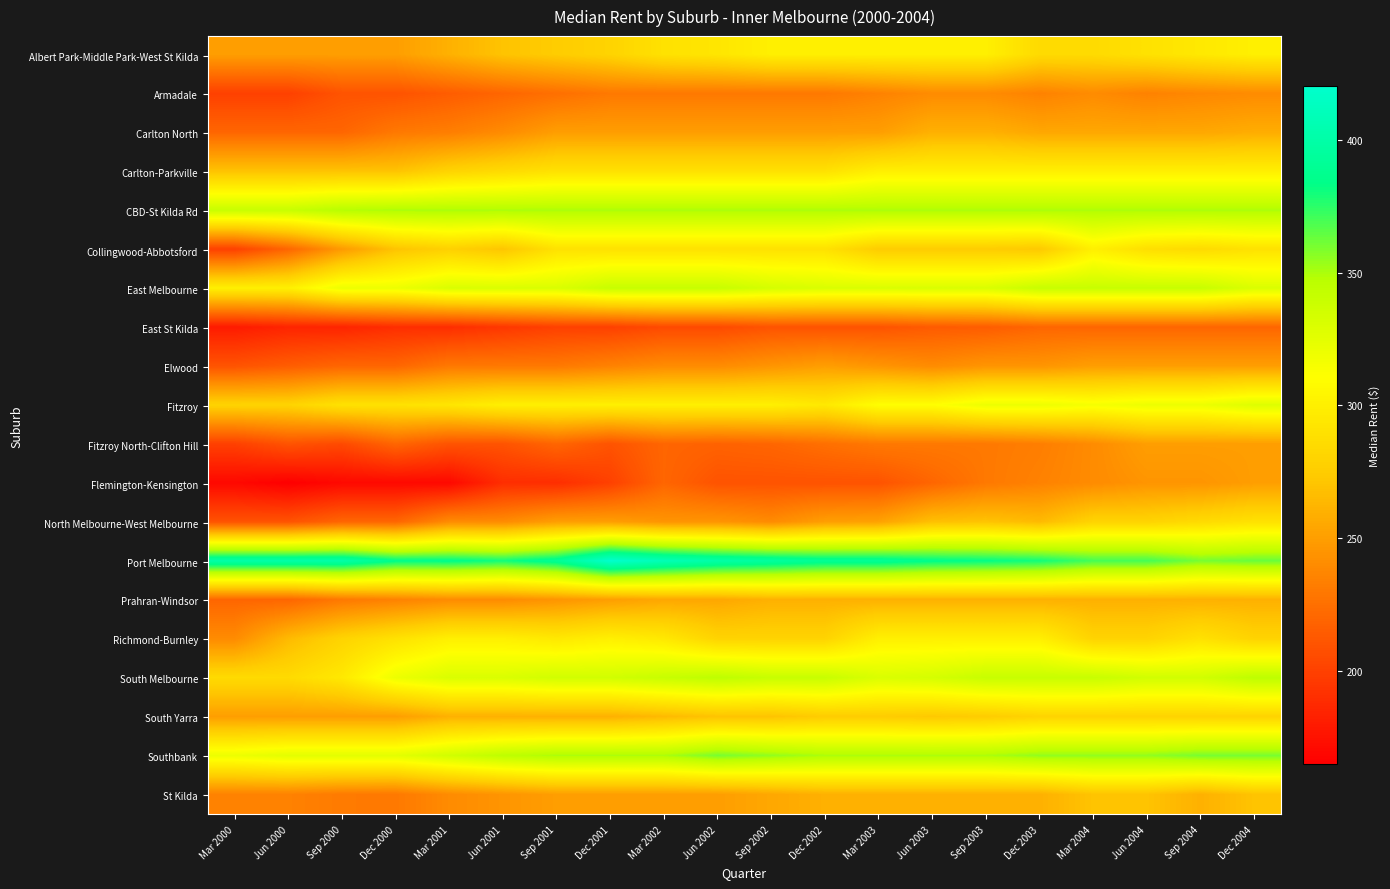

Reading left to right, what are all the values shown in this chart?

Albert Park-Middle Park-West St Kilda: Mar 2000=250	Jun 2000=250	Sep 2000=250	Dec 2000=250	Mar 2001=260	Jun 2001=270	Sep 2001=275	Dec 2001=280	Mar 2002=290	Jun 2002=293	Sep 2002=300	Dec 2002=300	Mar 2003=300	Jun 2003=300	Sep 2003=300	Dec 2003=285	Mar 2004=285	Jun 2004=290	Sep 2004=295	Dec 2004=300
Armadale: Mar 2000=200	Jun 2000=200	Sep 2000=210	Dec 2000=210	Mar 2001=215	Jun 2001=220	Sep 2001=225	Dec 2001=230	Mar 2002=230	Jun 2002=230	Sep 2002=230	Dec 2002=230	Mar 2003=235	Jun 2003=240	Sep 2003=240	Dec 2003=235	Mar 2004=240	Jun 2004=235	Sep 2004=238	Dec 2004=240
Carlton North: Mar 2000=220	Jun 2000=220	Sep 2000=220	Dec 2000=230	Mar 2001=233	Jun 2001=240	Sep 2001=250	Dec 2001=250	Mar 2002=250	Jun 2002=250	Sep 2002=250	Dec 2002=250	Mar 2003=250	Jun 2003=260	Sep 2003=260	Dec 2003=255	Mar 2004=255	Jun 2004=255	Sep 2004=255	Dec 2004=258
Carlton-Parkville: Mar 2000=270	Jun 2000=270	Sep 2000=270	Dec 2000=270	Mar 2001=280	Jun 2001=285	Sep 2001=290	Dec 2001=290	Mar 2002=290	Jun 2002=290	Sep 2002=290	Dec 2002=290	Mar 2003=300	Jun 2003=300	Sep 2003=300	Dec 2003=300	Mar 2004=300	Jun 2004=300	Sep 2004=300	Dec 2004=300
CBD-St Kilda Rd: Mar 2000=340	Jun 2000=340	Sep 2000=348	Dec 2000=350	Mar 2001=350	Jun 2001=350	Sep 2001=350	Dec 2001=350	Mar 2002=350	Jun 2002=350	Sep 2002=350	Dec 2002=350	Mar 2003=350	Jun 2003=350	Sep 2003=350	Dec 2003=350	Mar 2004=350	Jun 2004=350	Sep 2004=350	Dec 2004=350
Collingwood-Abbotsford: Mar 2000=200	Jun 2000=220	Sep 2000=248	Dec 2000=270	Mar 2001=278	Jun 2001=271	Sep 2001=290	Dec 2001=290	Mar 2002=290	Jun 2002=290	Sep 2002=290	Dec 2002=290	Mar 2003=275	Jun 2003=275	Sep 2003=275	Dec 2003=273	Mar 2004=300	Jun 2004=288	Sep 2004=285	Dec 2004=290
East Melbourne: Mar 2000=300	Jun 2000=300	Sep 2000=320	Dec 2000=320	Mar 2001=330	Jun 2001=330	Sep 2001=330	Dec 2001=340	Mar 2002=340	Jun 2002=340	Sep 2002=333	Dec 2002=330	Mar 2003=330	Jun 2003=330	Sep 2003=330	Dec 2003=340	Mar 2004=340	Jun 2004=340	Sep 2004=340	Dec 2004=330
East St Kilda: Mar 2000=180	Jun 2000=185	Sep 2000=185	Dec 2000=190	Mar 2001=190	Jun 2001=195	Sep 2001=200	Dec 2001=200	Mar 2002=205	Jun 2002=205	Sep 2002=210	Dec 2002=210	Mar 2003=210	Jun 2003=214	Sep 2003=215	Dec 2003=220	Mar 2004=220	Jun 2004=220	Sep 2004=220	Dec 2004=220
Elwood: Mar 2000=210	Jun 2000=215	Sep 2000=220	Dec 2000=220	Mar 2001=230	Jun 2001=230	Sep 2001=230	Dec 2001=235	Mar 2002=240	Jun 2002=240	Sep 2002=245	Dec 2002=250	Mar 2003=245	Jun 2003=240	Sep 2003=245	Dec 2003=245	Mar 2004=250	Jun 2004=250	Sep 2004=250	Dec 2004=250
Fitzroy: Mar 2000=280	Jun 2000=280	Sep 2000=290	Dec 2000=290	Mar 2001=293	Jun 2001=300	Sep 2001=300	Dec 2001=300	Mar 2002=300	Jun 2002=300	Sep 2002=300	Dec 2002=295	Mar 2003=310	Jun 2003=310	Sep 2003=320	Dec 2003=320	Mar 2004=315	Jun 2004=320	Sep 2004=320	Dec 2004=328
Fitzroy North-Clifton Hill: Mar 2000=200	Jun 2000=210	Sep 2000=205	Dec 2000=220	Mar 2001=210	Jun 2001=210	Sep 2001=220	Dec 2001=210	Mar 2002=220	Jun 2002=218	Sep 2002=220	Dec 2002=225	Mar 2003=230	Jun 2003=230	Sep 2003=230	Dec 2003=233	Mar 2004=240	Jun 2004=250	Sep 2004=250	Dec 2004=250
Flemington-Kensington: Mar 2000=170	Jun 2000=165	Sep 2000=170	Dec 2000=170	Mar 2001=170	Jun 2001=190	Sep 2001=190	Dec 2001=200	Mar 2002=220	Jun 2002=210	Sep 2002=210	Dec 2002=210	Mar 2003=210	Jun 2003=220	Sep 2003=230	Dec 2003=235	Mar 2004=240	Jun 2004=245	Sep 2004=245	Dec 2004=250
North Melbourne-West Melbourne: Mar 2000=210	Jun 2000=210	Sep 2000=220	Dec 2000=220	Mar 2001=240	Jun 2001=240	Sep 2001=250	Dec 2001=250	Mar 2002=245	Jun 2002=245	Sep 2002=240	Dec 2002=250	Mar 2003=252	Jun 2003=268	Sep 2003=270	Dec 2003=265	Mar 2004=280	Jun 2004=280	Sep 2004=285	Dec 2004=290
Port Melbourne: Mar 2000=400	Jun 2000=400	Sep 2000=400	Dec 2000=385	Mar 2001=385	Jun 2001=380	Sep 2001=390	Dec 2001=420	Mar 2002=408	Jun 2002=400	Sep 2002=395	Dec 2002=390	Mar 2003=390	Jun 2003=385	Sep 2003=383	Dec 2003=380	Mar 2004=370	Jun 2004=370	Sep 2004=360	Dec 2004=363
Prahran-Windsor: Mar 2000=220	Jun 2000=220	Sep 2000=230	Dec 2000=235	Mar 2001=240	Jun 2001=240	Sep 2001=245	Dec 2001=250	Mar 2002=255	Jun 2002=255	Sep 2002=260	Dec 2002=260	Mar 2003=260	Jun 2003=260	Sep 2003=260	Dec 2003=260	Mar 2004=260	Jun 2004=260	Sep 2004=260	Dec 2004=260
Richmond-Burnley: Mar 2000=240	Jun 2000=265	Sep 2000=280	Dec 2000=290	Mar 2001=300	Jun 2001=300	Sep 2001=295	Dec 2001=300	Mar 2002=295	Jun 2002=280	Sep 2002=280	Dec 2002=280	Mar 2003=300	Jun 2003=300	Sep 2003=300	Dec 2003=300	Mar 2004=280	Jun 2004=280	Sep 2004=290	Dec 2004=280
South Melbourne: Mar 2000=285	Jun 2000=285	Sep 2000=295	Dec 2000=320	Mar 2001=330	Jun 2001=330	Sep 2001=335	Dec 2001=335	Mar 2002=340	Jun 2002=345	Sep 2002=340	Dec 2002=340	Mar 2003=330	Jun 2003=333	Sep 2003=340	Dec 2003=340	Mar 2004=340	Jun 2004=335	Sep 2004=335	Dec 2004=345
South Yarra: Mar 2000=250	Jun 2000=250	Sep 2000=250	Dec 2000=250	Mar 2001=260	Jun 2001=260	Sep 2001=260	Dec 2001=260	Mar 2002=265	Jun 2002=270	Sep 2002=270	Dec 2002=275	Mar 2003=275	Jun 2003=273	Sep 2003=275	Dec 2003=280	Mar 2004=280	Jun 2004=280	Sep 2004=280	Dec 2004=280
Southbank: Mar 2000=320	Jun 2000=325	Sep 2000=325	Dec 2000=325	Mar 2001=335	Jun 2001=345	Sep 2001=350	Dec 2001=350	Mar 2002=350	Jun 2002=360	Sep 2002=355	Dec 2002=350	Mar 2003=350	Jun 2003=350	Sep 2003=350	Dec 2003=355	Mar 2004=355	Jun 2004=355	Sep 2004=360	Dec 2004=360
St Kilda: Mar 2000=235	Jun 2000=235	Sep 2000=231	Dec 2000=230	Mar 2001=240	Jun 2001=245	Sep 2001=250	Dec 2001=250	Mar 2002=250	Jun 2002=250	Sep 2002=255	Dec 2002=260	Mar 2003=260	Jun 2003=260	Sep 2003=260	Dec 2003=260	Mar 2004=270	Jun 2004=270	Sep 2004=260	Dec 2004=270